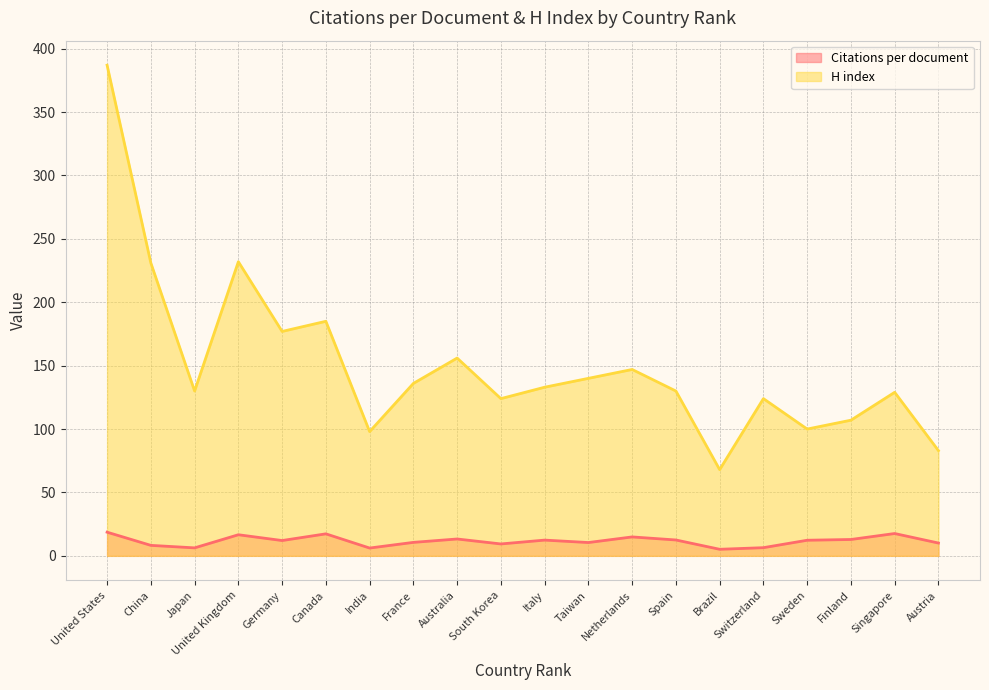

True or false: H index and Citations per document cross at least once.

False